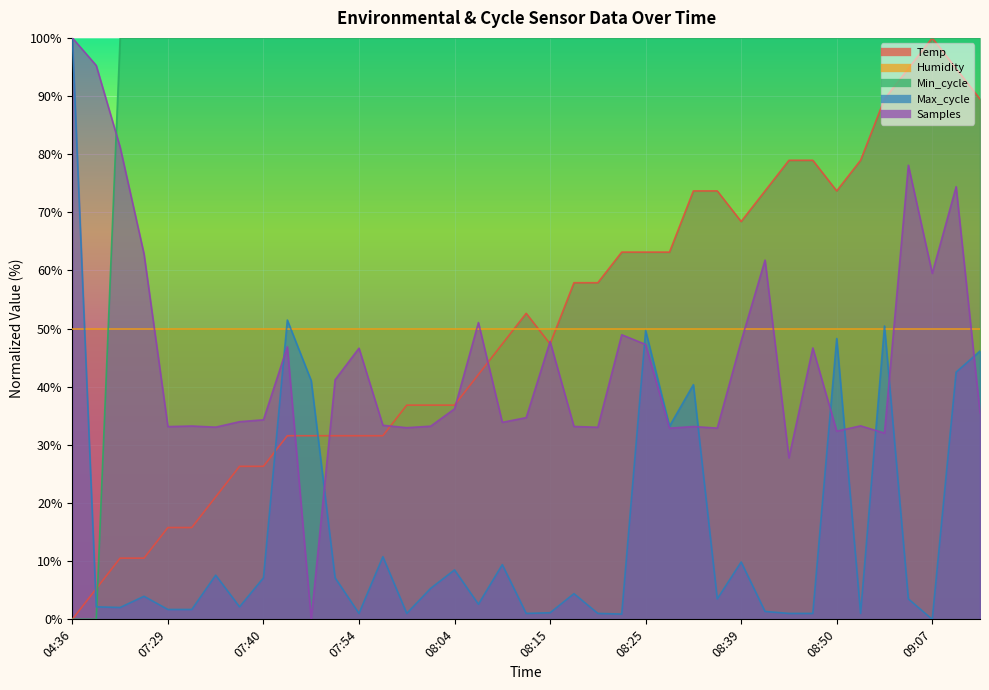

What is the difference between the maximum and second lowest values in the Samples series?

72.2